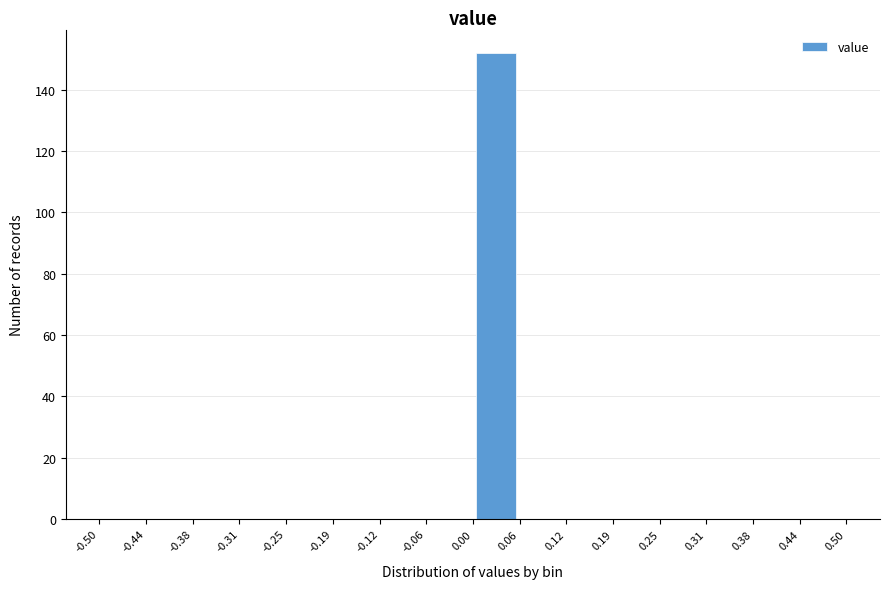

Which range on the x-axis has the tallest bar?

0.00 to 0.06